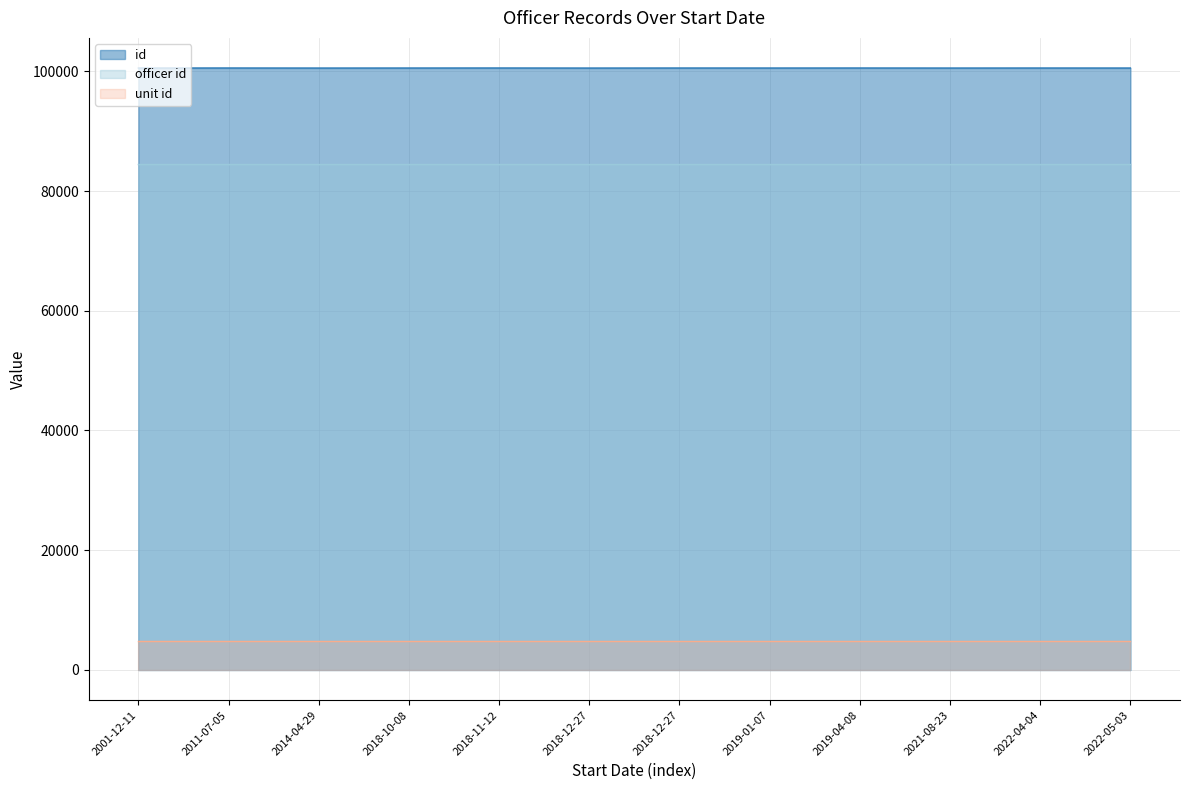

Which category has the highest value across all series?

2018-11-12